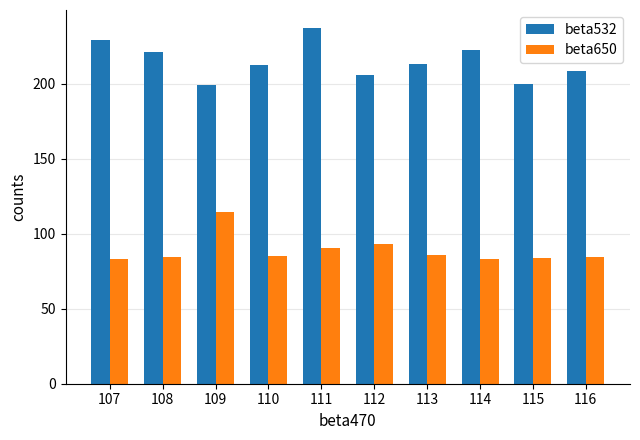

What is the average value of the beta532 series?

215.1